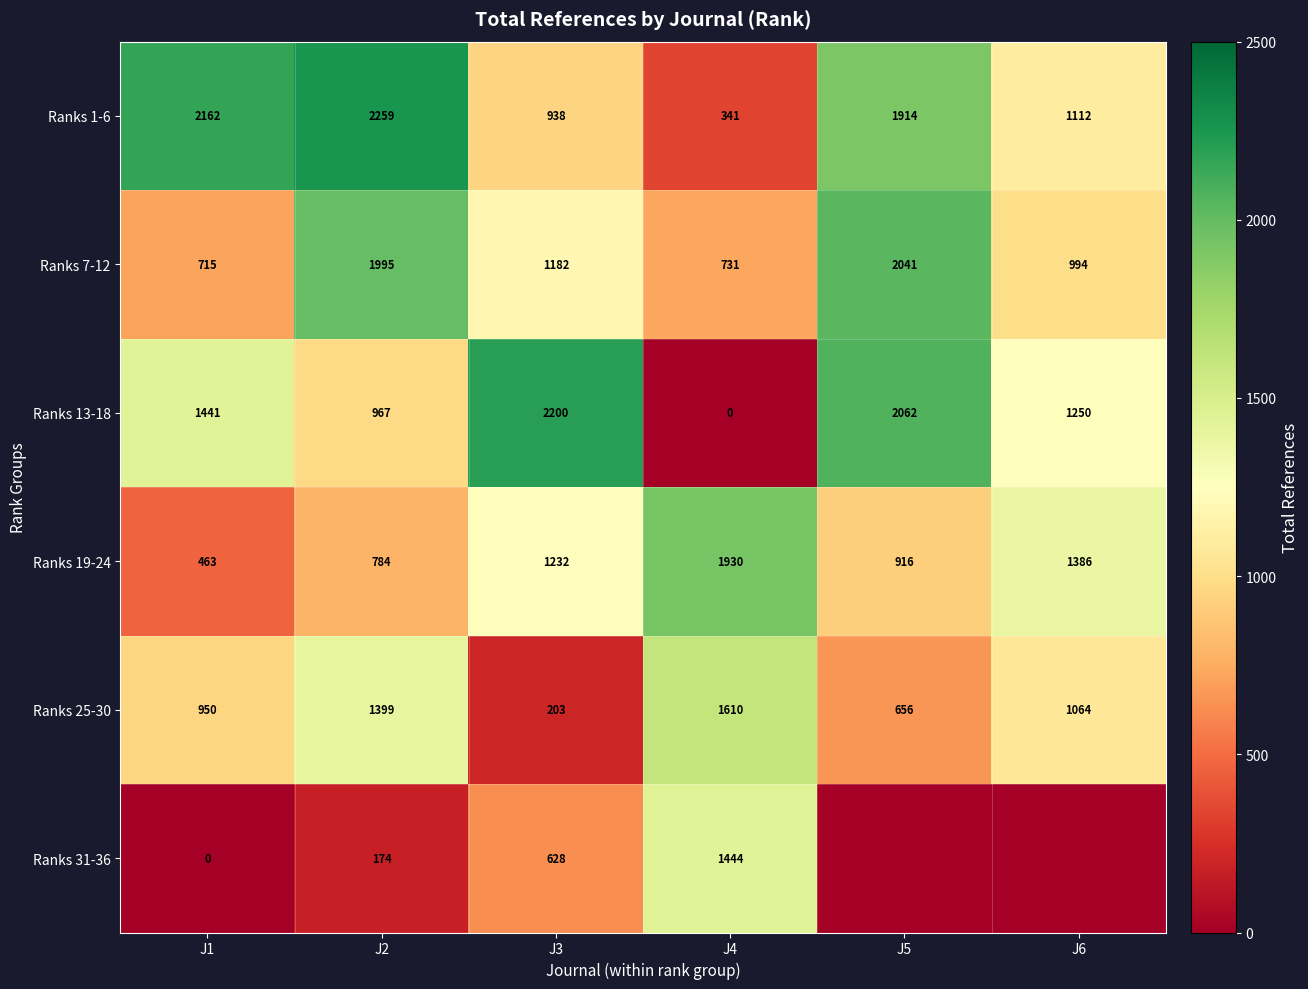

What is the difference between the Ranks 1-6 values at J4 and J2?

1918